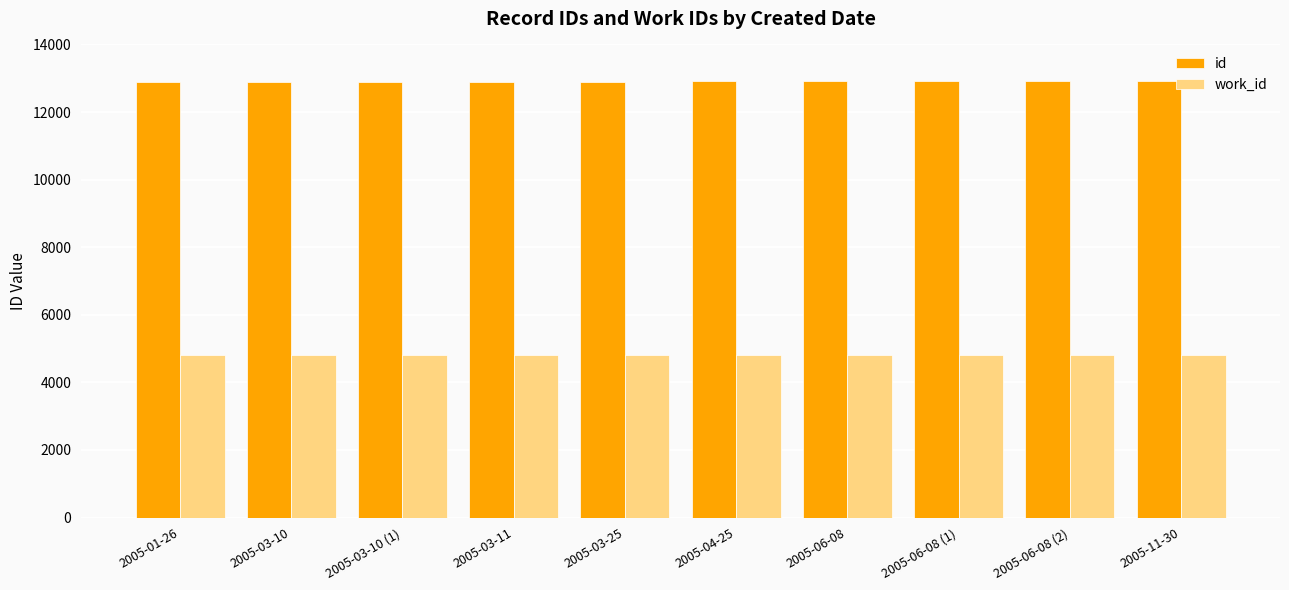

What is the greatest value displayed?

12930